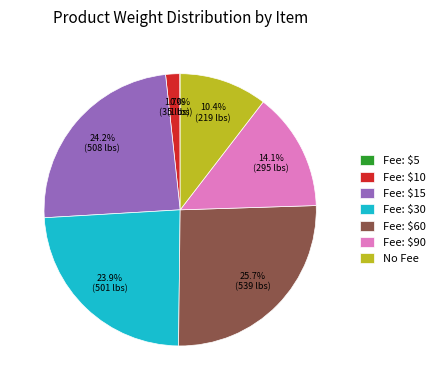

Which category has the biggest portion of the pie?

Fee: $60